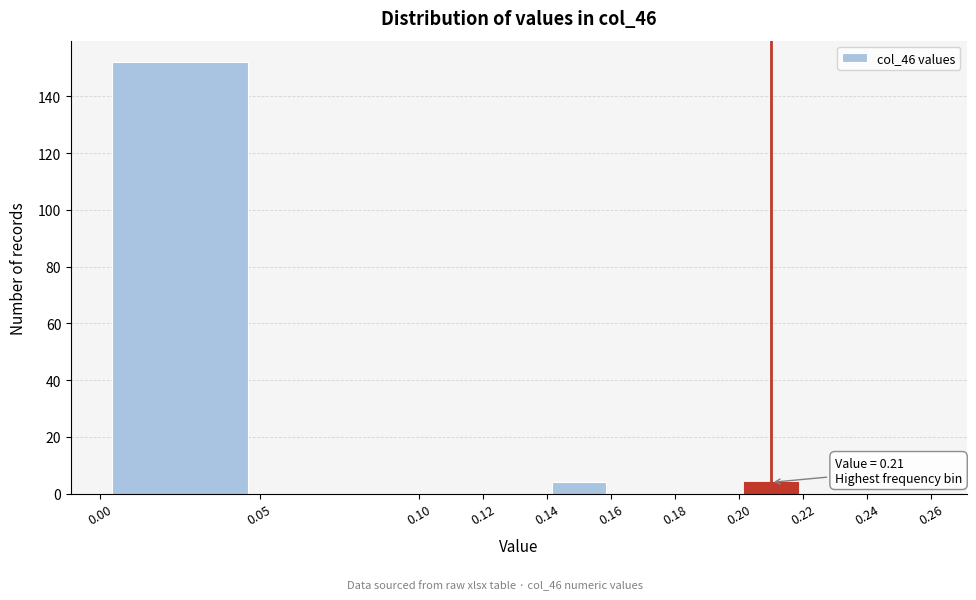

Over which range of the x-axis is the bar tallest?

0.00 to 0.05